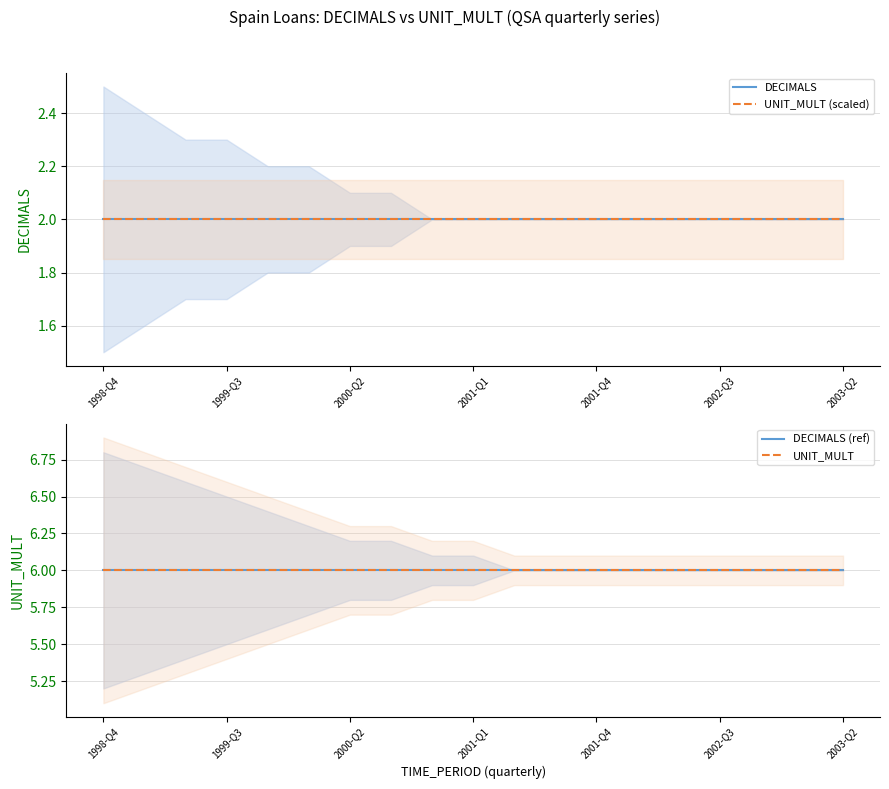

True or false: UNIT_MULT (scaled) and DECIMALS (ref) cross at least once.

False